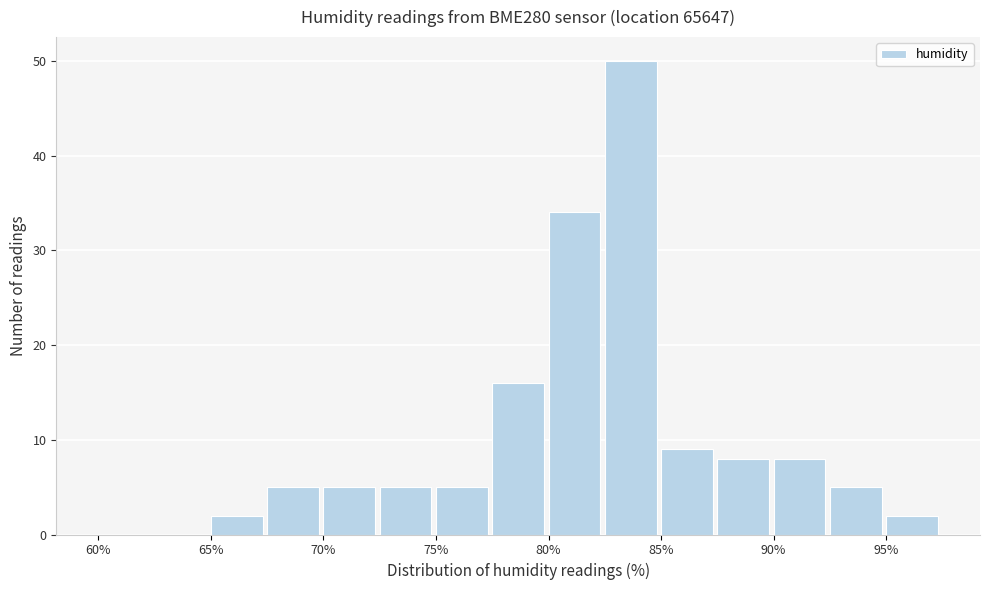

Reading left to right, list every bar in this chart as the range it spans on the x-axis followed by its height. The values are not printed on the chart, so give them approximately, as read against the axis.

60.0 to 62.5: 0
62.5 to 65.0: 0
65.0 to 67.5: 2
67.5 to 70.0: 5
70.0 to 72.5: 5
72.5 to 75.0: 5
75.0 to 77.5: 5
77.5 to 80.0: 16
80.0 to 82.5: 34
82.5 to 85.0: 50
85.0 to 87.5: 9
87.5 to 90.0: 8
90.0 to 92.5: 8
92.5 to 95.0: 5
95.0 to 97.5: 2